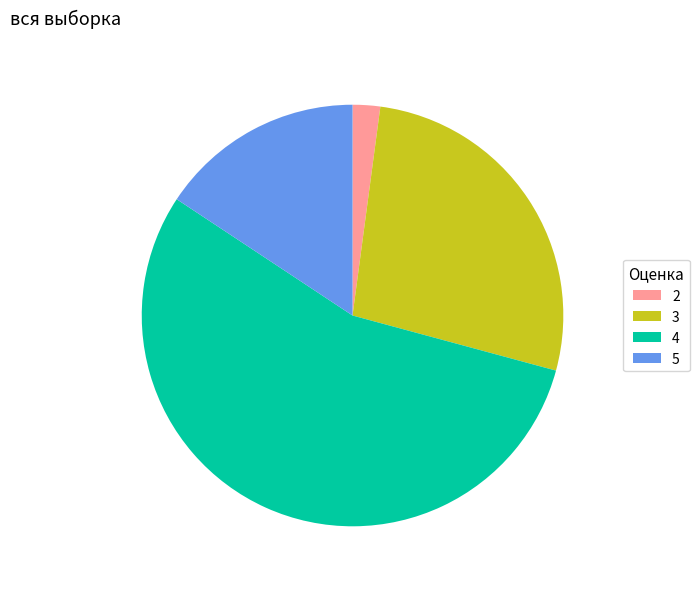

What is the largest slice in the pie chart?

4